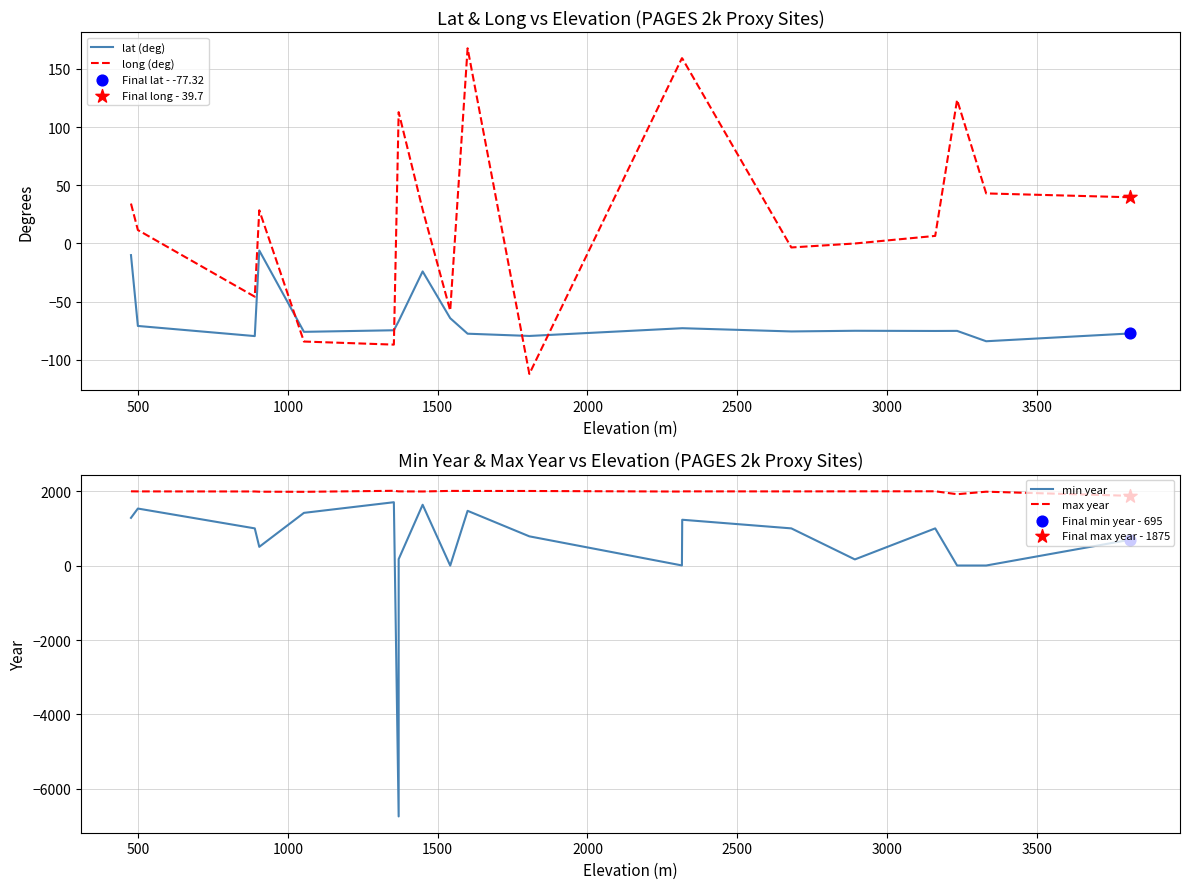

Which series has the largest Y range (max minus min)?

min year